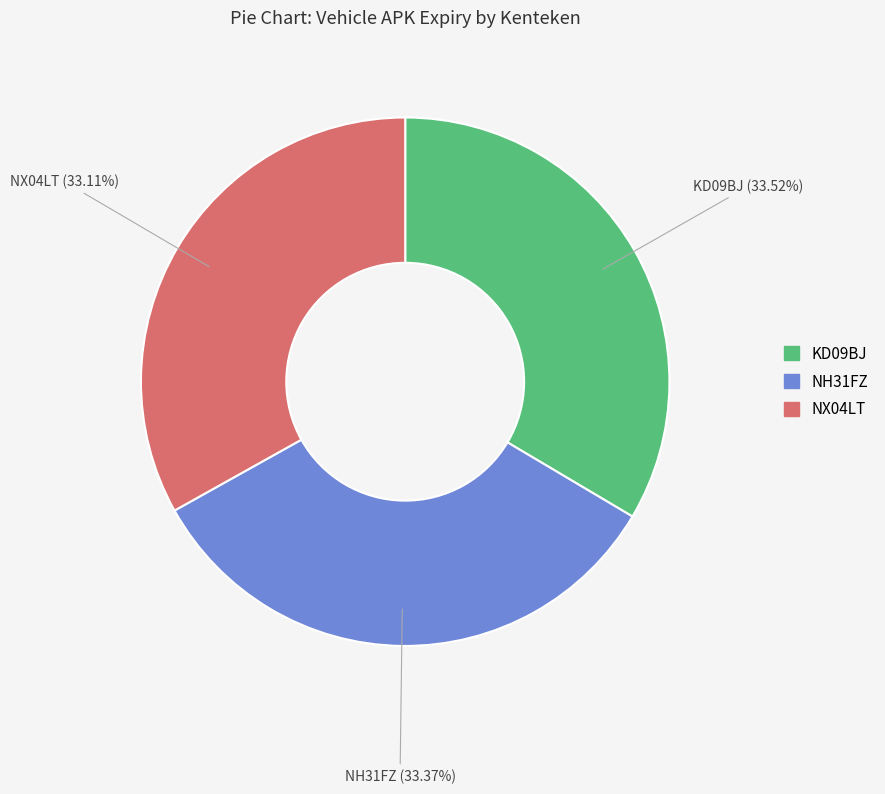

What percentage do NH31FZ and KD09BJ together represent?

66.9%